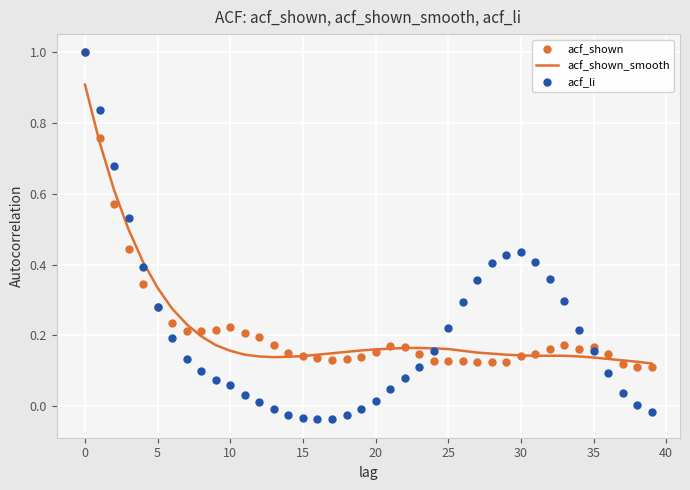

What is the maximum value for acf_shown_smooth?

0.9